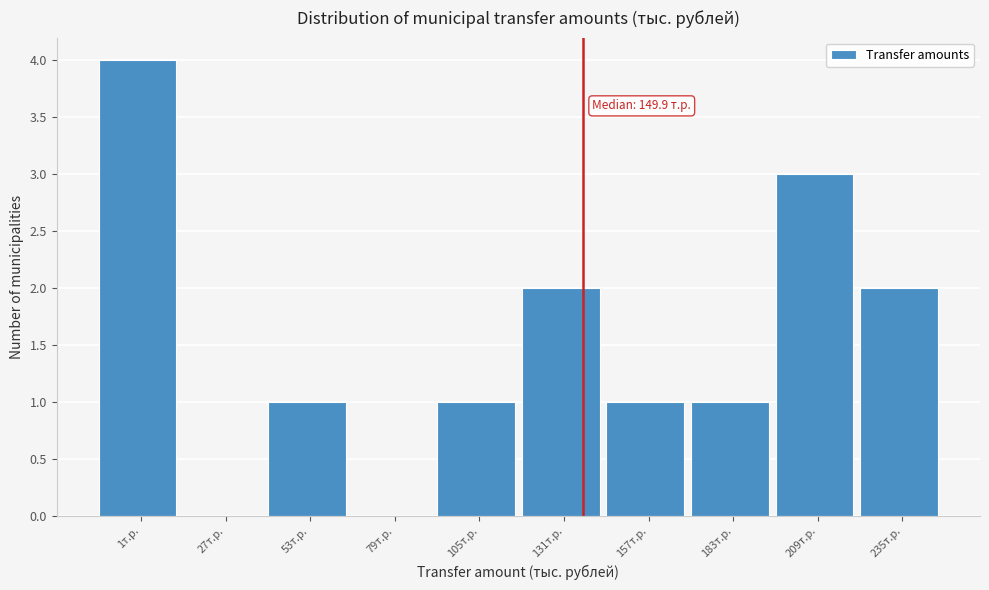

Reading right to left, what are all the values shown in this chart?

235т.р.=2	209т.р.=3	183т.р.=1	157т.р.=1	131т.р.=2	105т.р.=1	79т.р.=0	53т.р.=1	27т.р.=0	1т.р.=4